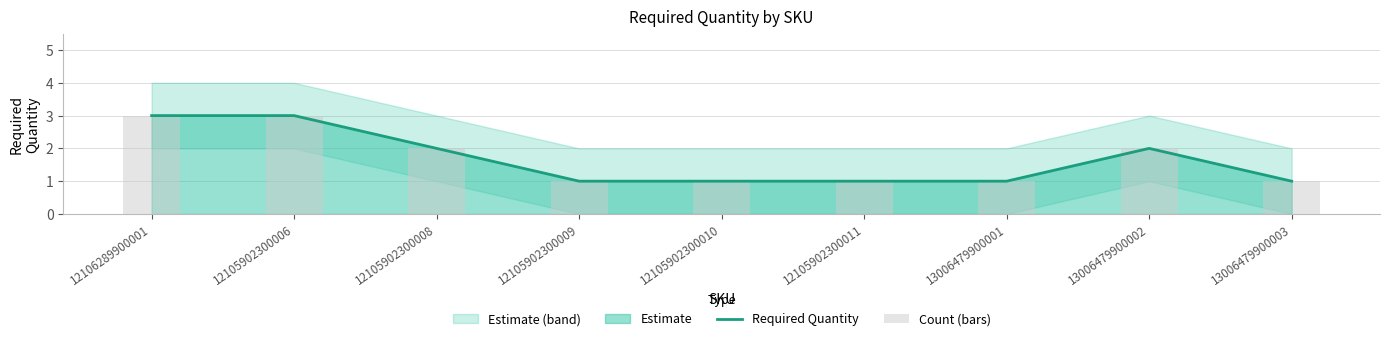

The value of Count (bars) at 13006479900003 is 1. True or false?

True